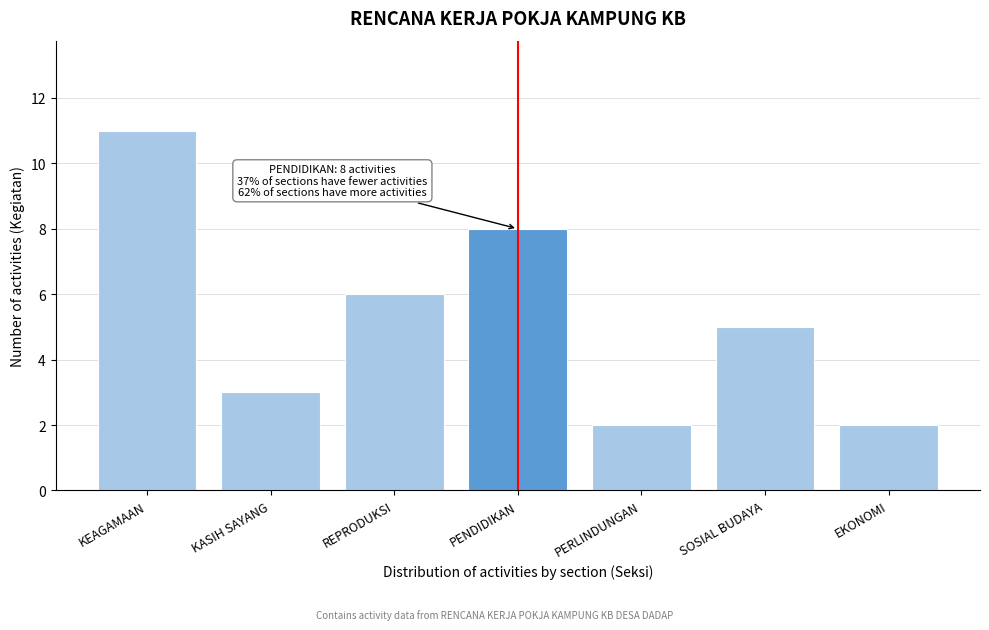

Reading right to left, extract all data points from this chart.

EKONOMI=2	SOSIAL BUDAYA=5	PERLINDUNGAN=2	PENDIDIKAN=8	REPRODUKSI=6	KASIH SAYANG=3	KEAGAMAAN=11